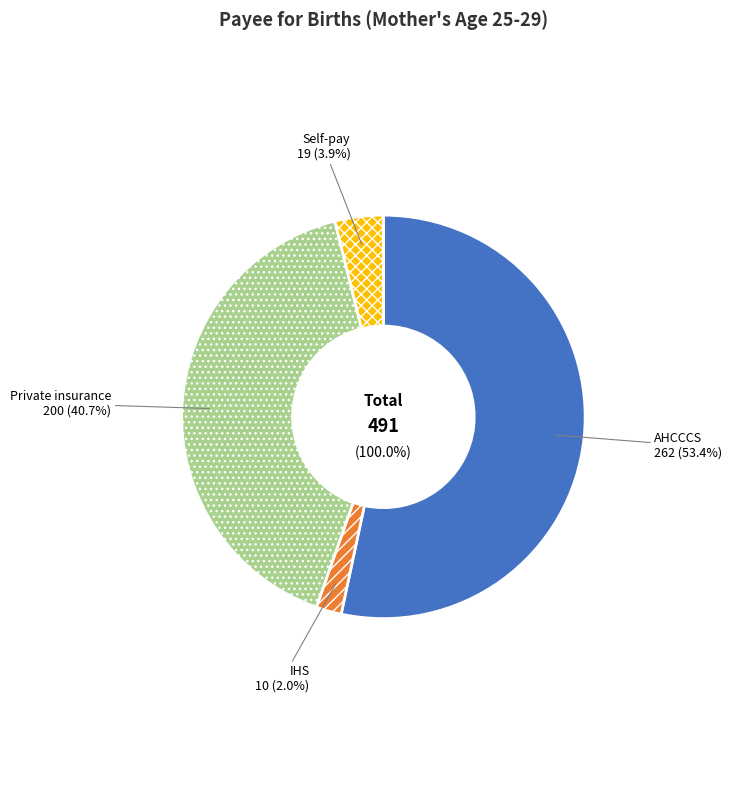

What percentage do IHS and AHCCCS together represent?

55.4%